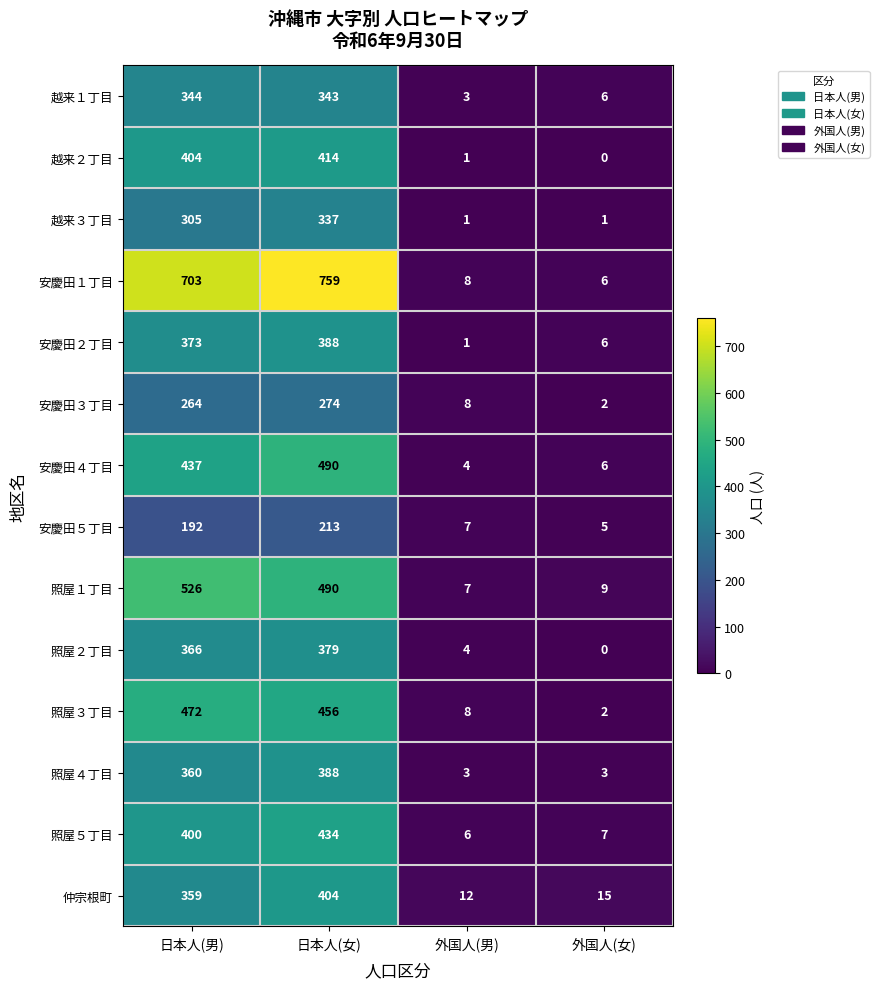

The 仲宗根町 series shows 509 at 日本人(男). True or false?

False